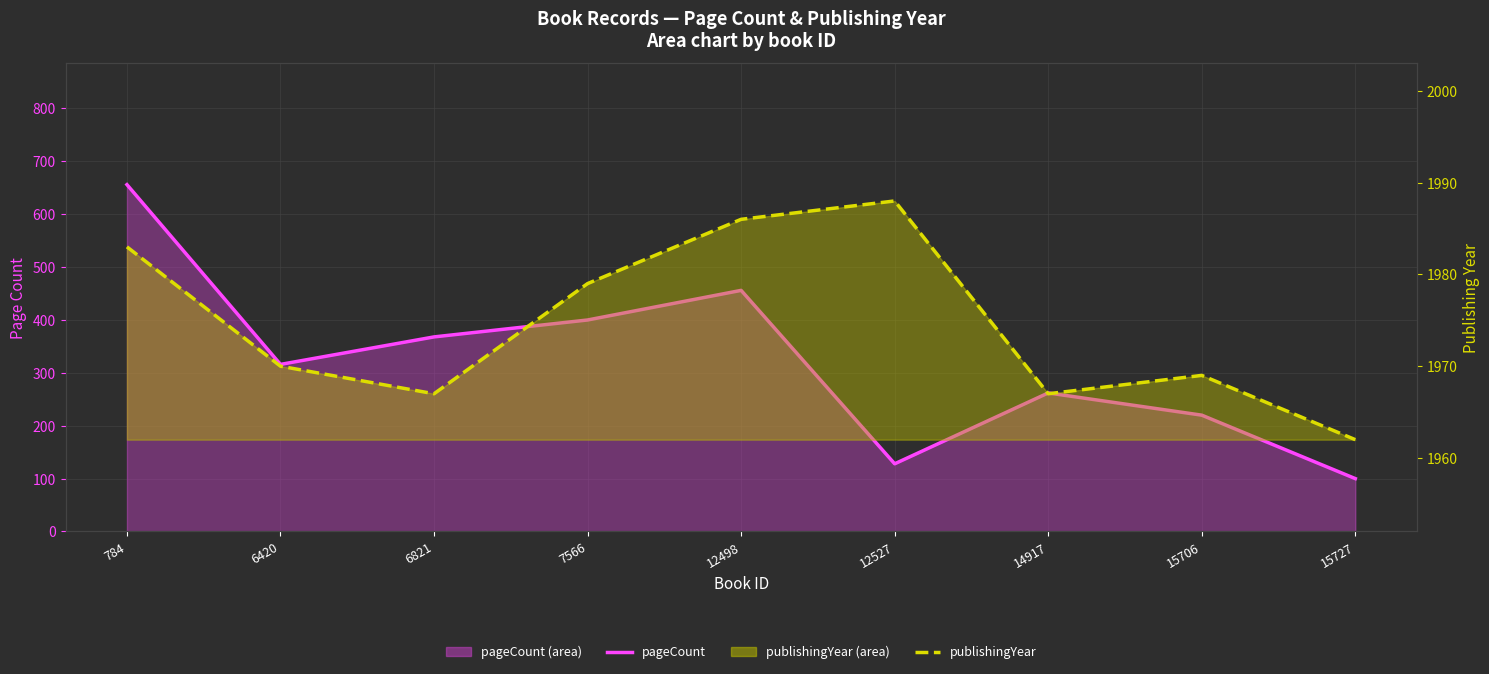

True or false: pageCount and publishingYear intersect in this chart.

False